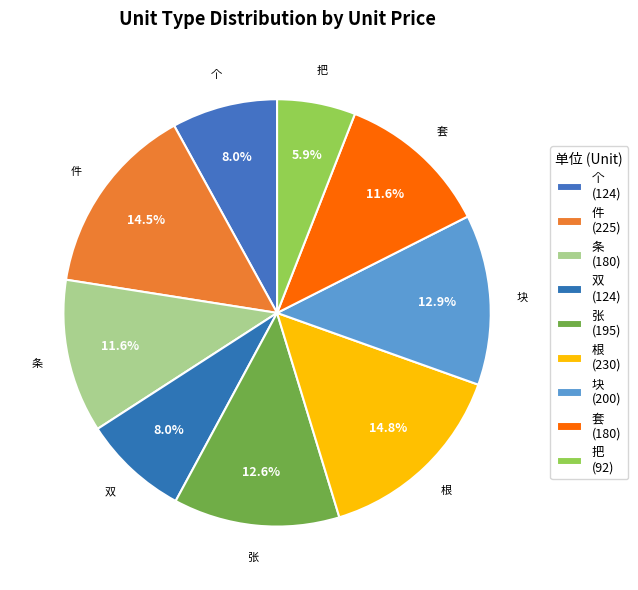

How many slices are in this pie chart?

9